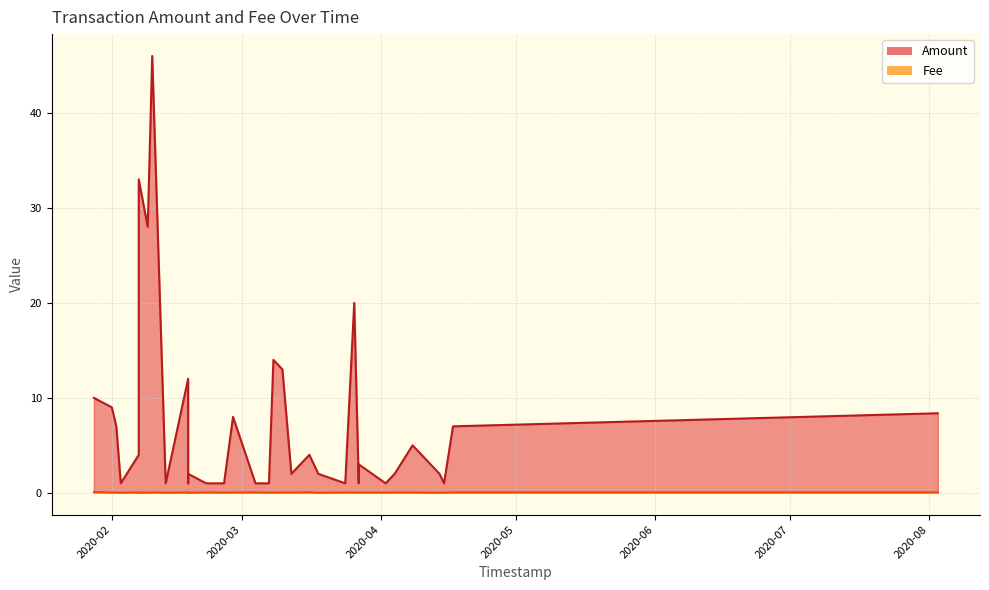

How many series are shown in this chart?

2